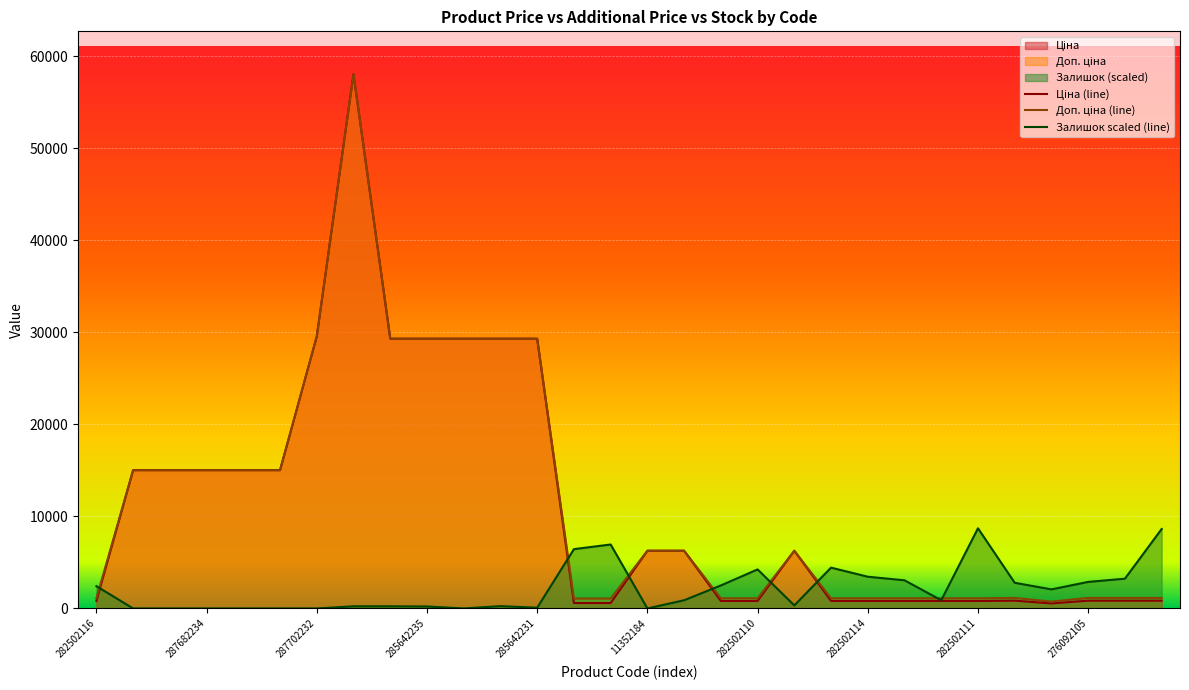

Between 282502116 and 271712228, which is larger?

282502116